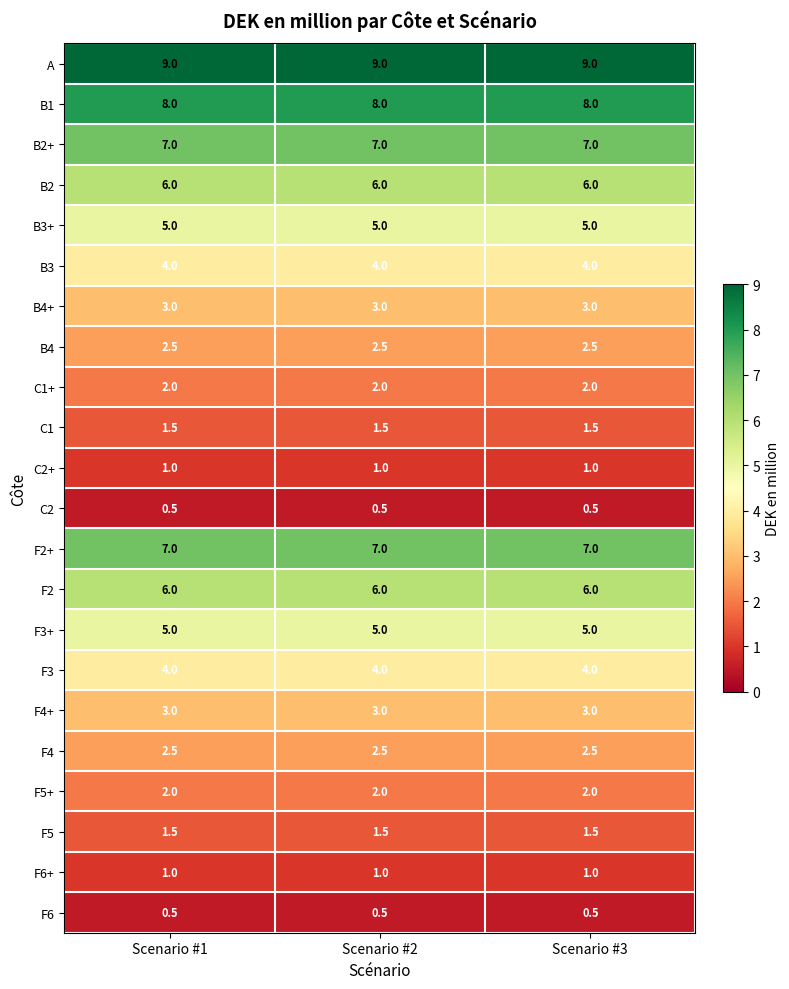

Which series has the largest total across all categories?

A